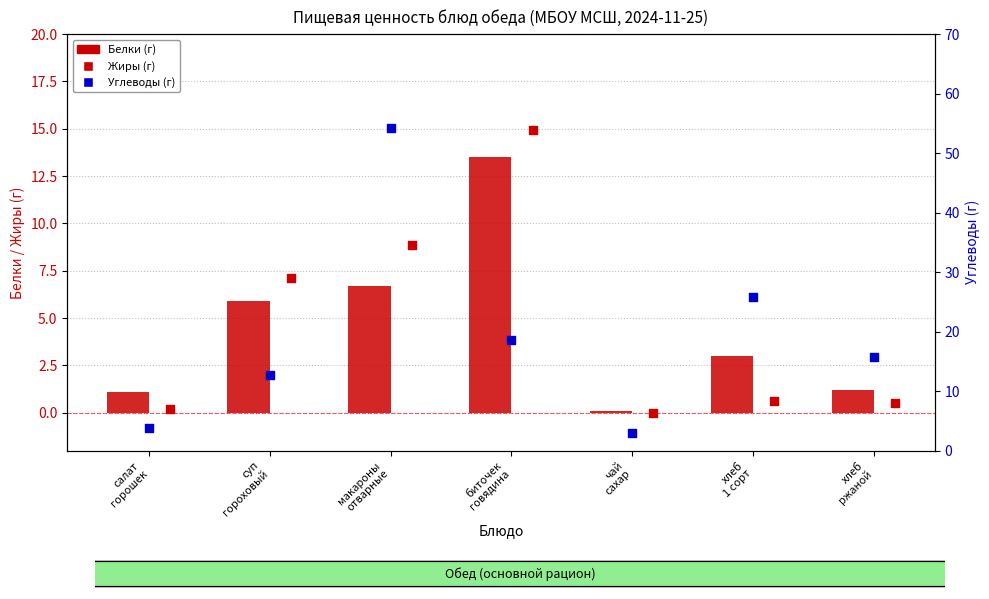

What are all the series names shown in the legend?

Белки (г), Жиры (г), Углеводы (г)